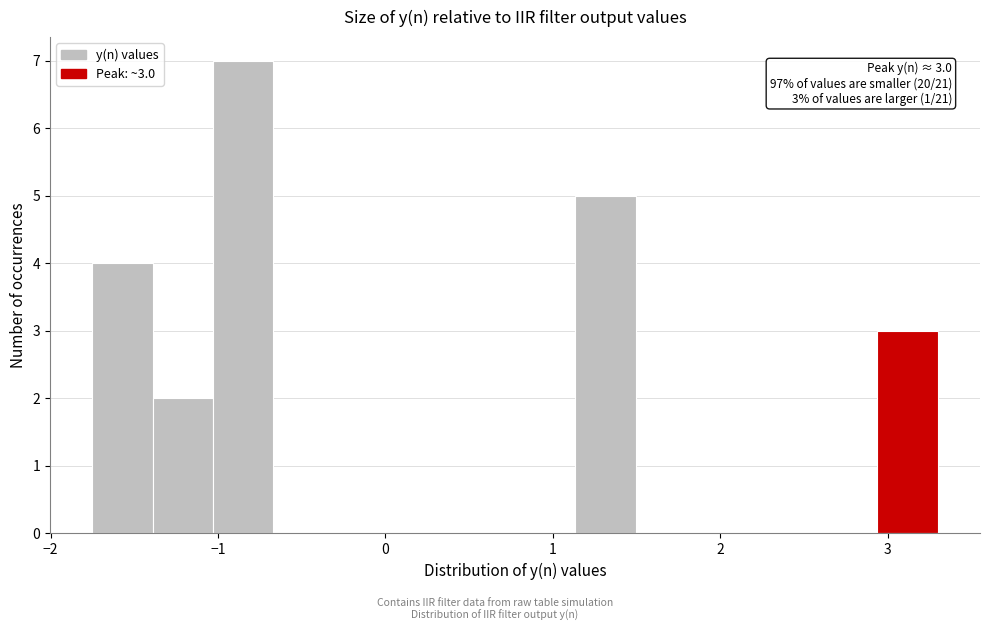

Around what value on the x-axis is the tallest bar? Give the approximate position of its centre, as read against the axis.

-0.8